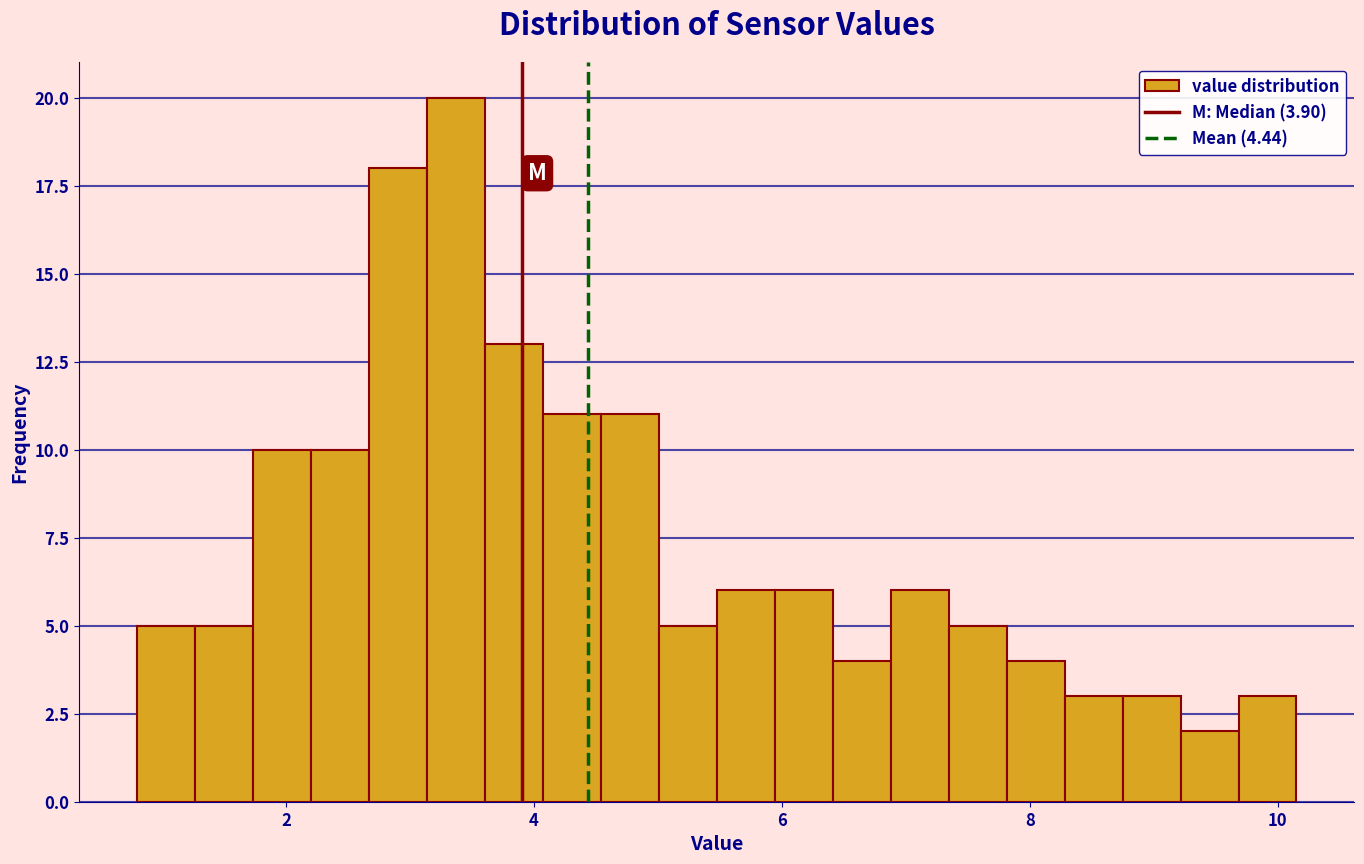

Around what value on the x-axis is the tallest bar? Give the approximate position of its centre, as read against the axis.

3.4